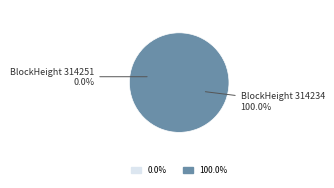

True or false: 314234 accounts for 100% of the total.

True